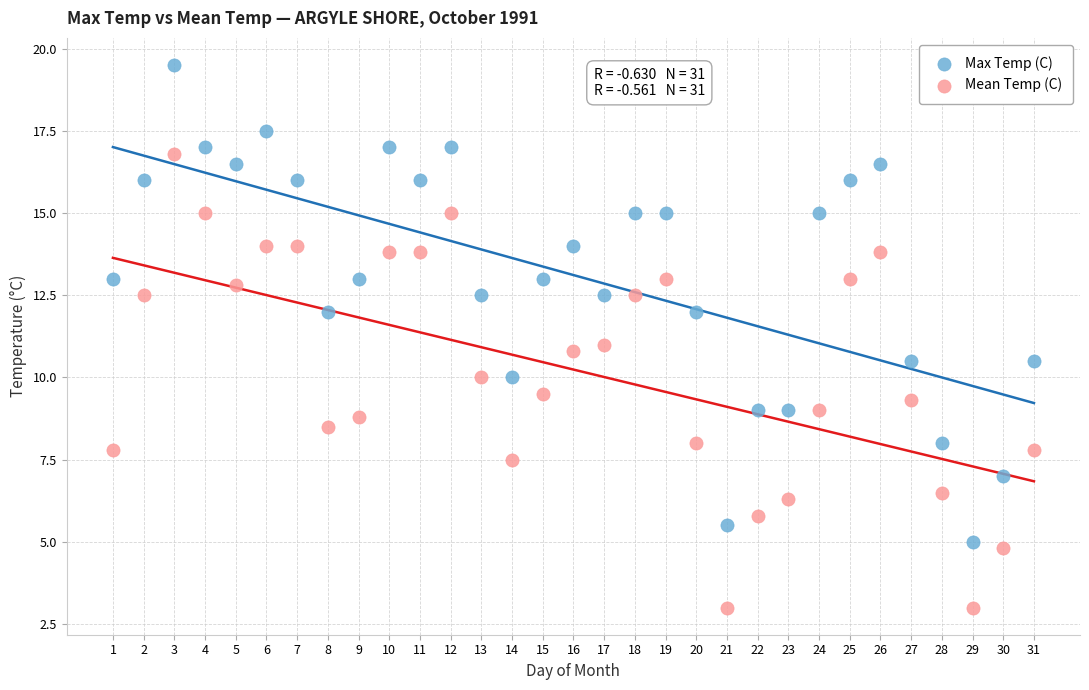

Which series contains the highest Y value?

Max Temp (C)